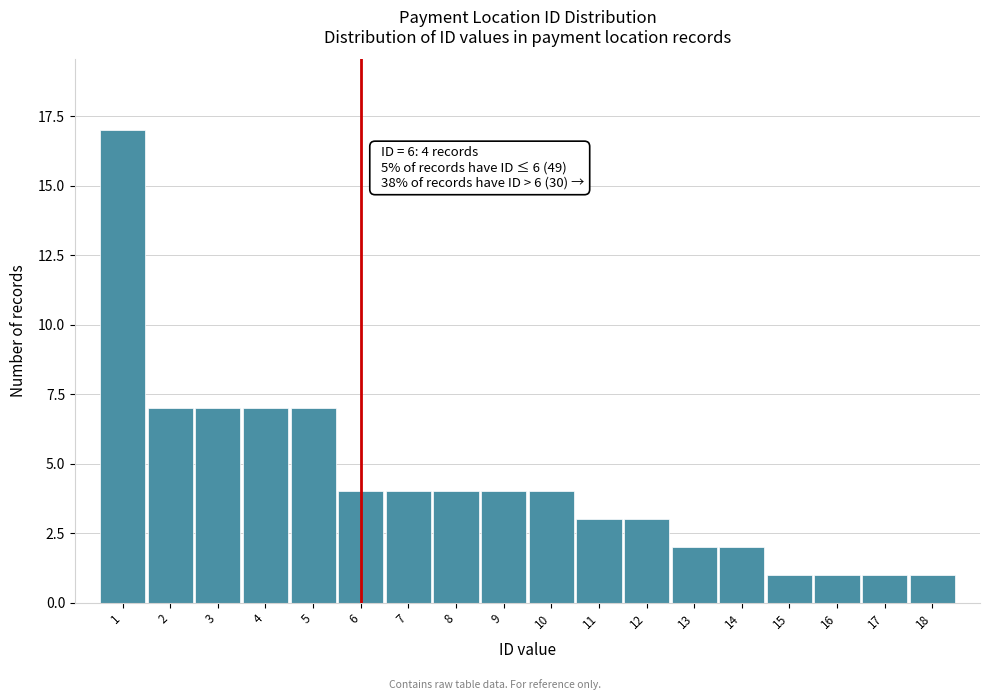

Which range on the x-axis has the tallest bar?

0.5 to 1.5